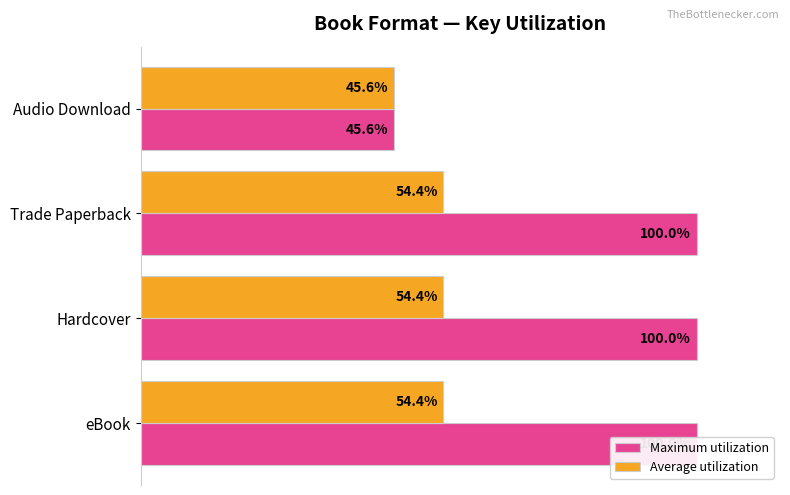

Does the chart contain any negative values?

No